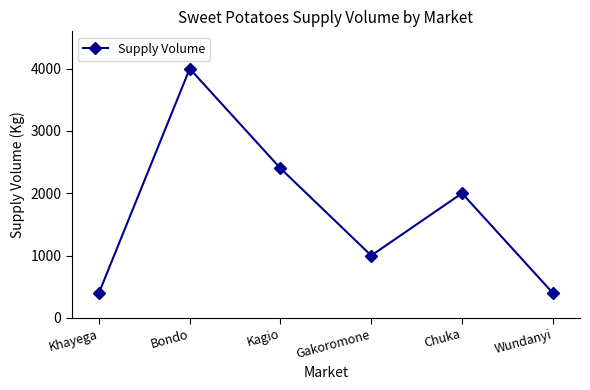

Count the number of data series in this chart.

1